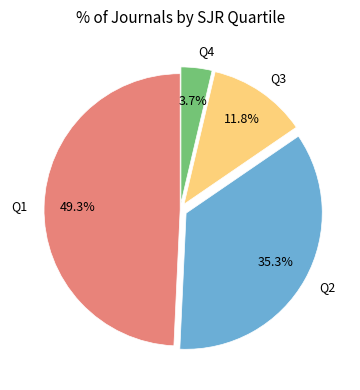

Approximately how many times larger is the value at Q1 compared to Q3?

4.2